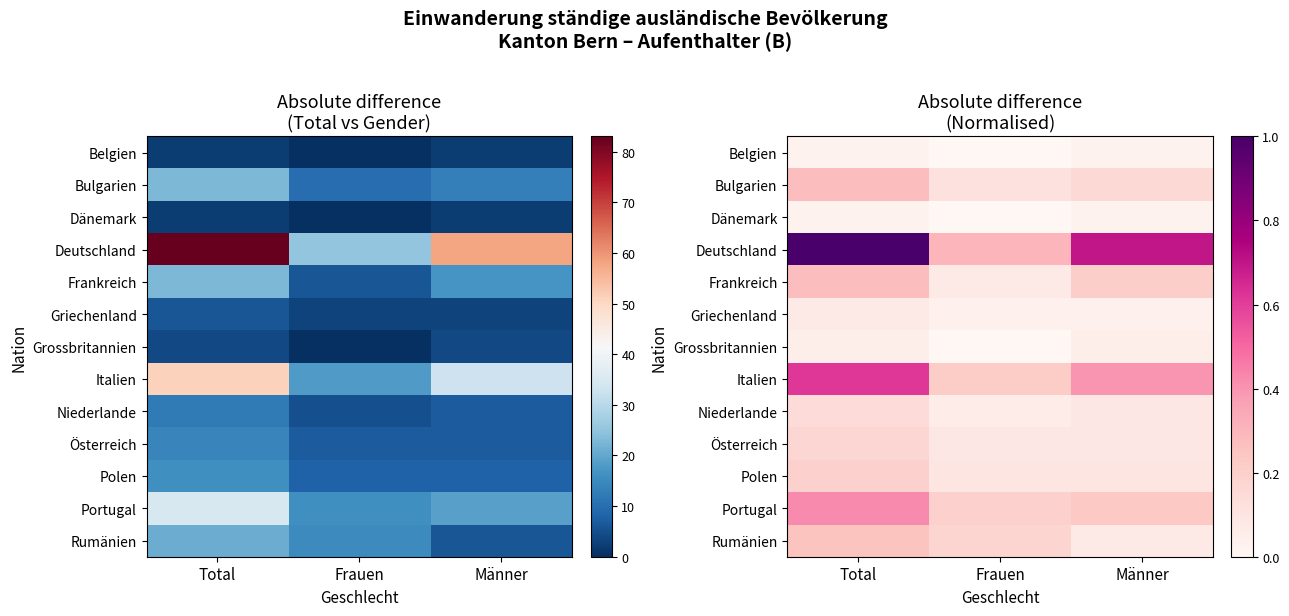

Between Total and Männer, which series saw the biggest shift?

Deutschland